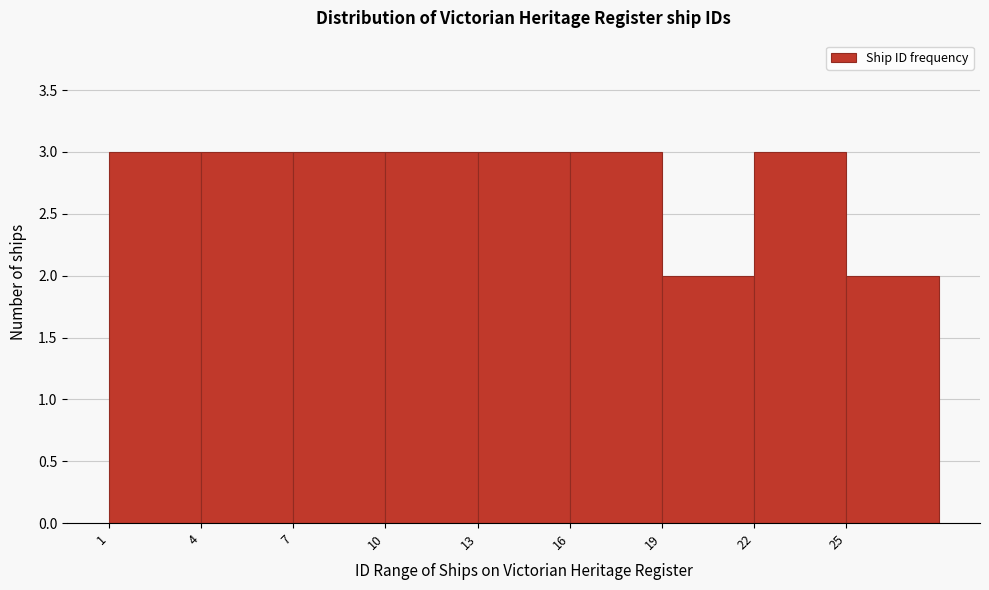

How tall is the bar that spans 1 to 4 on the x-axis? The values are not printed on the chart, so give them approximately, as read against the axis.

3